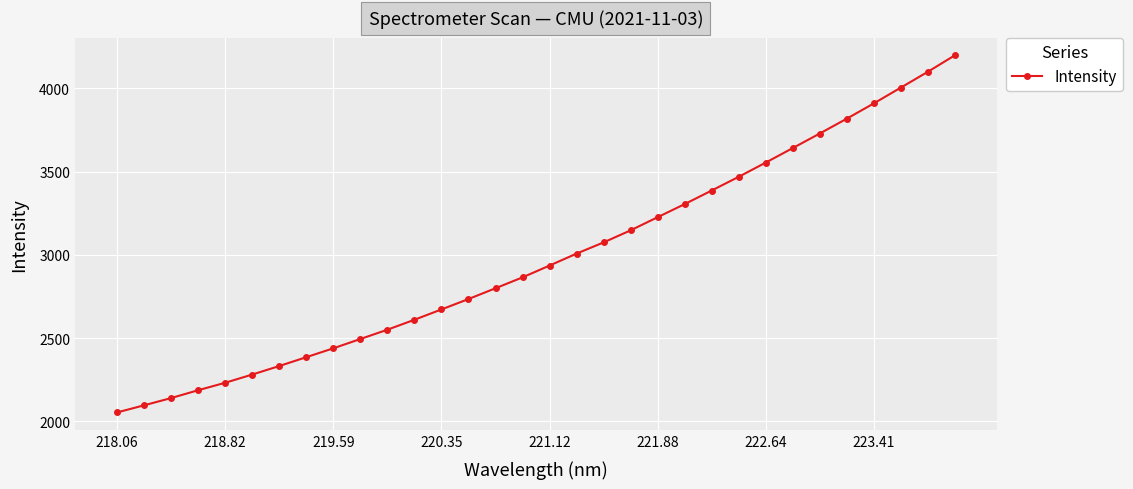

Reading left to right, list all the values displayed in this chart.

2053.7	2096.5	2140.1	2187.1	2231.9	2281.3	2332.5	2385.6	2438.9	2494.7	2550.6	2610.3	2672.4	2734.8	2799.6	2864.9	2935.8	3007.6	3074.8	3147.3	3226.1	3304.7	3386.2	3468.6	3553.9	3640.9	3728.4	3817.3	3909.0	4003.7	4098.6	4197.4